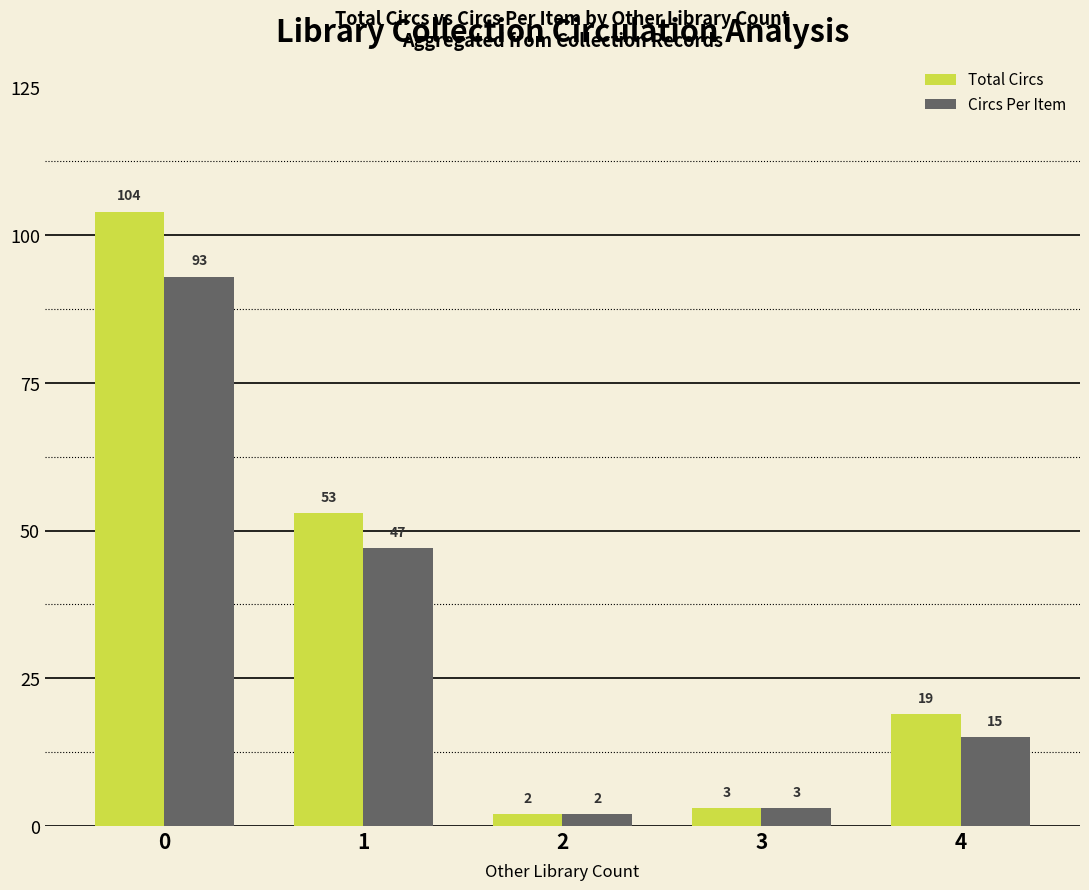

At how many categories does at least one series exceed 94?

1